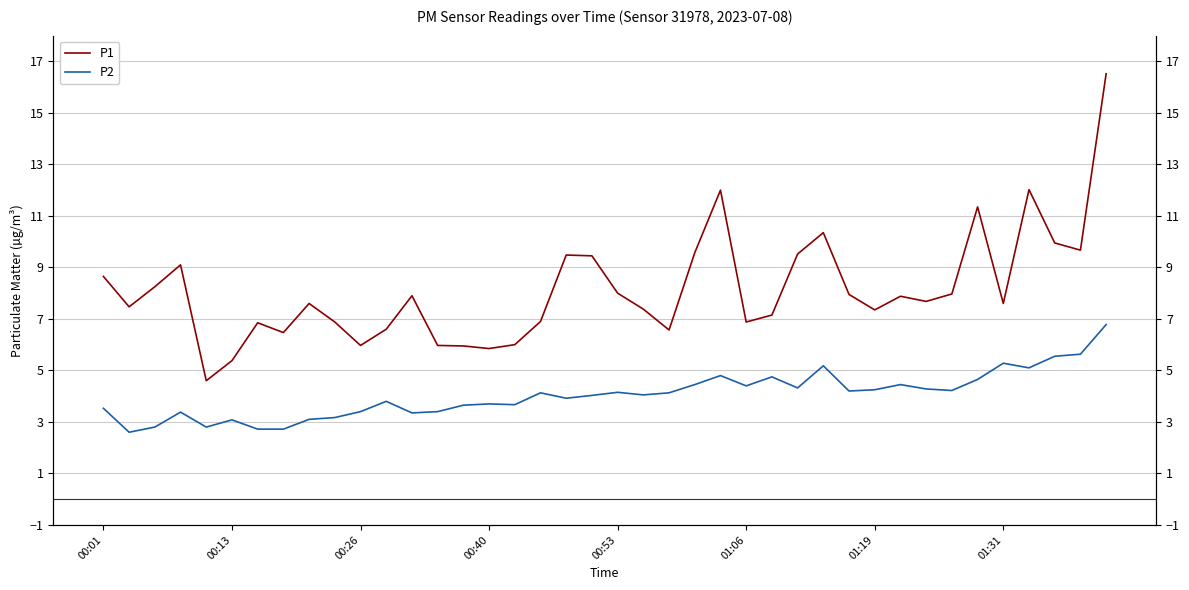

At which category is the sum across all series the highest?

39